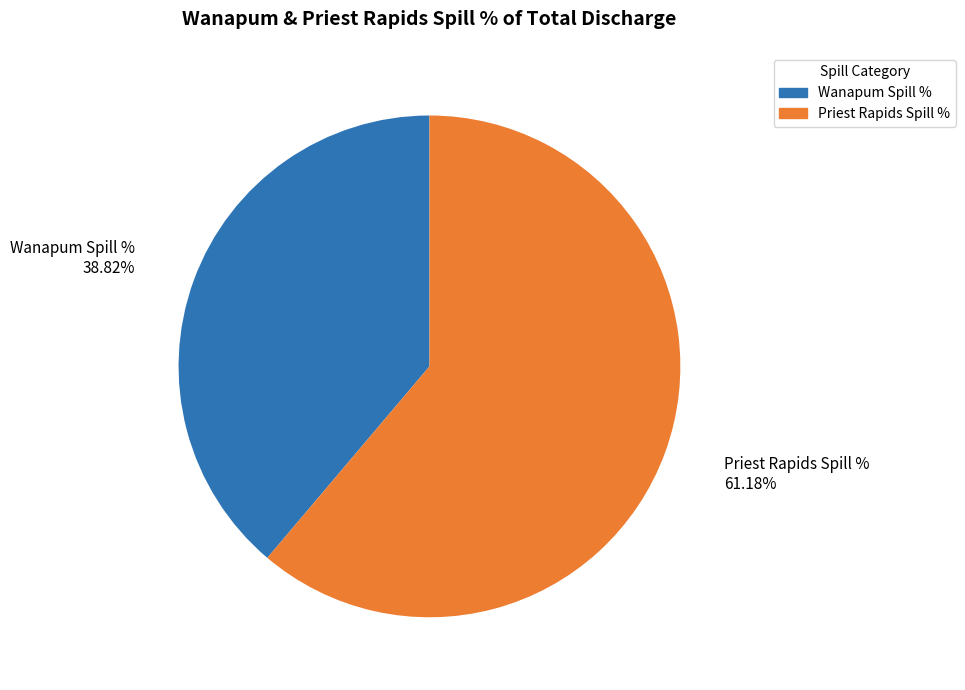

Rank the categories by value from lowest to highest.

Wanapum Spill %, Priest Rapids Spill %